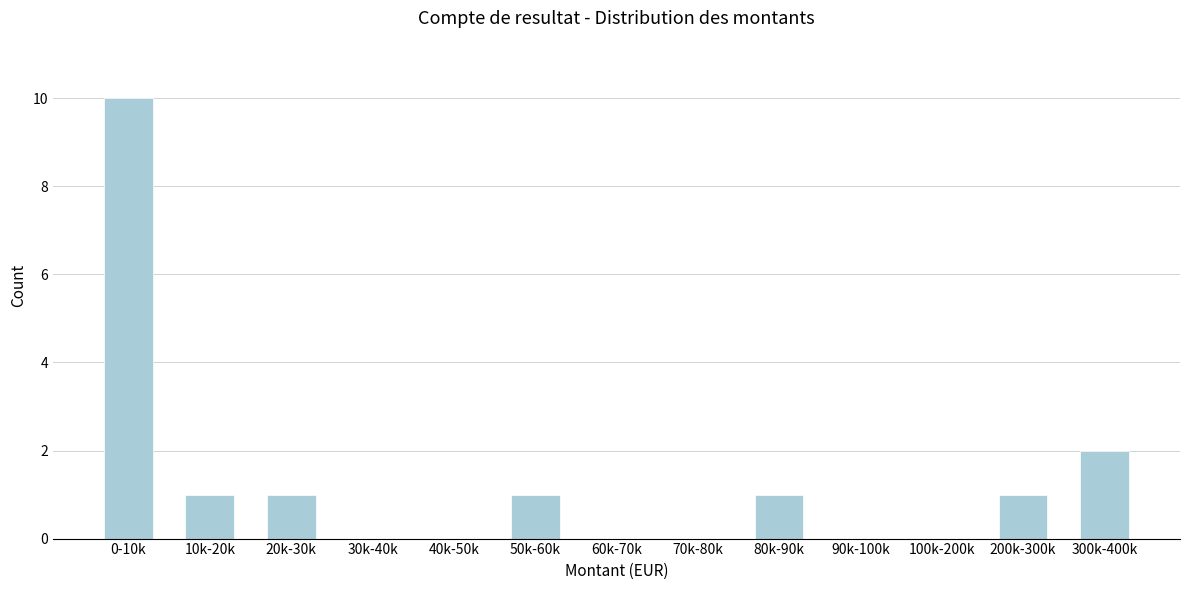

Reading right to left, what are all the values shown in this chart?

300k-400k=2	200k-300k=1	100k-200k=0	90k-100k=0	80k-90k=1	70k-80k=0	60k-70k=0	50k-60k=1	40k-50k=0	30k-40k=0	20k-30k=1	10k-20k=1	0-10k=10